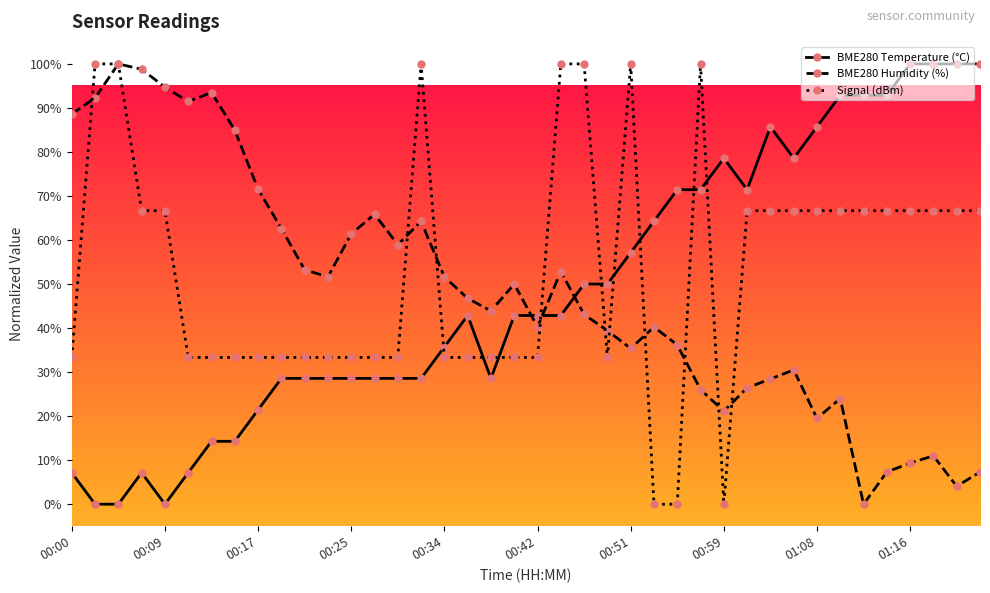

Which series has the largest total across all categories?

Signal (dBm)